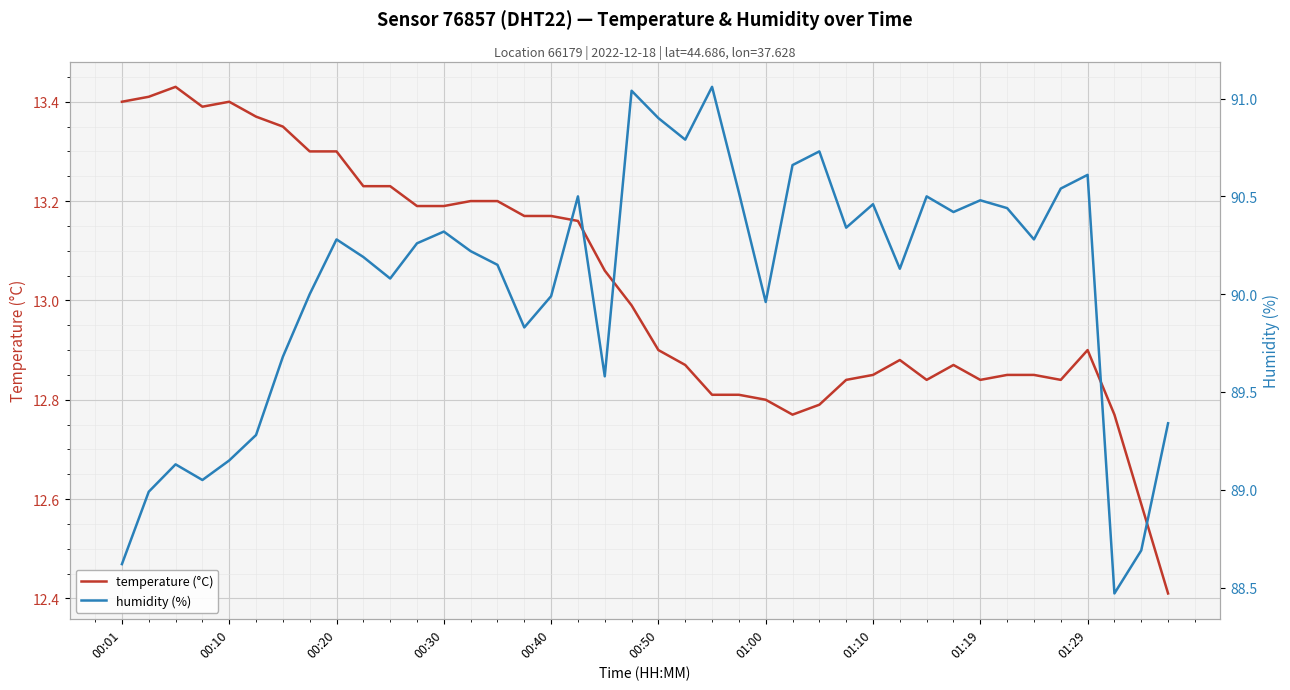

The value of temperature (°C) at 00:20 is 4.4. True or false?

False